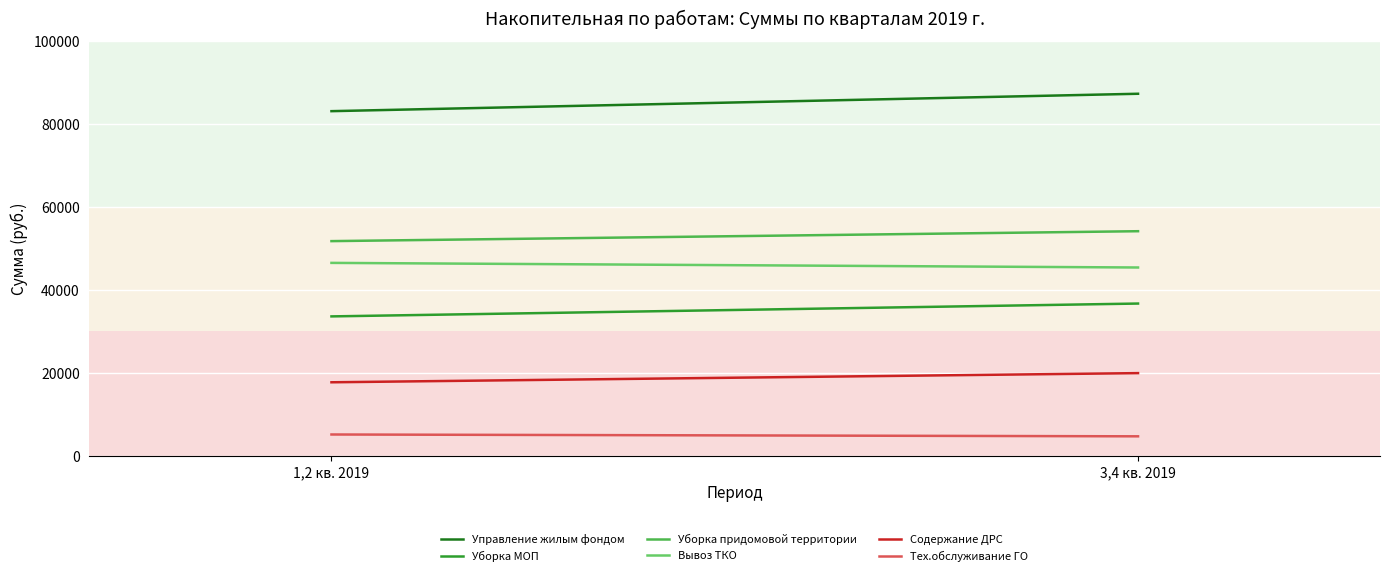

What is the difference between the Уборка МОП values at 3,4 кв. 2019 and 1,2 кв. 2019?

3101.1